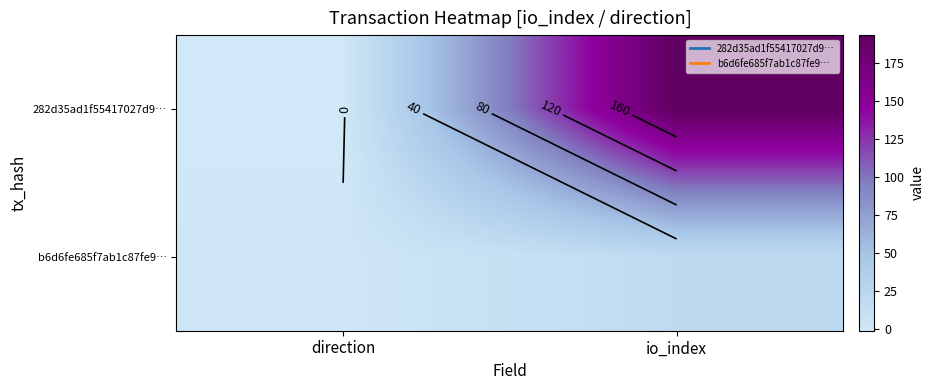

How many values in 282d35ad1f55417027d9… are above zero?

1